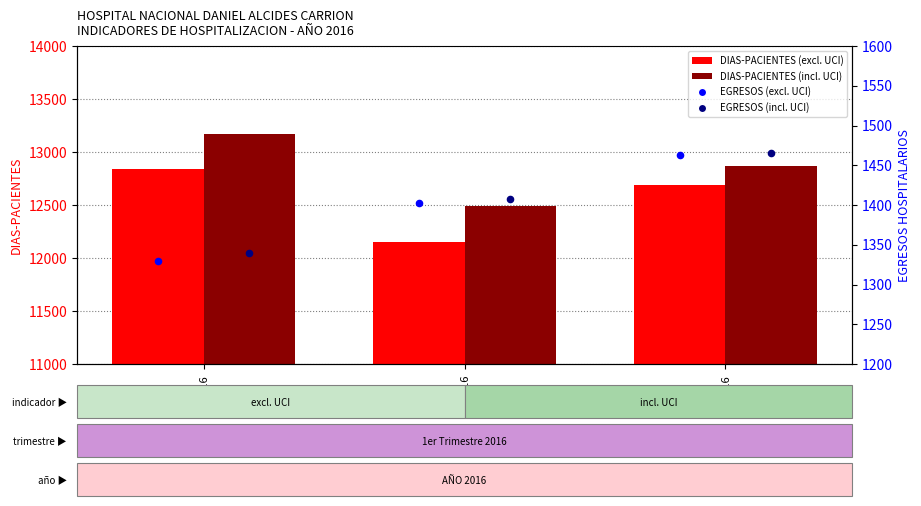

Which series has the largest Y range (max minus min)?

DIAS-PACIENTES (excl. UCI)